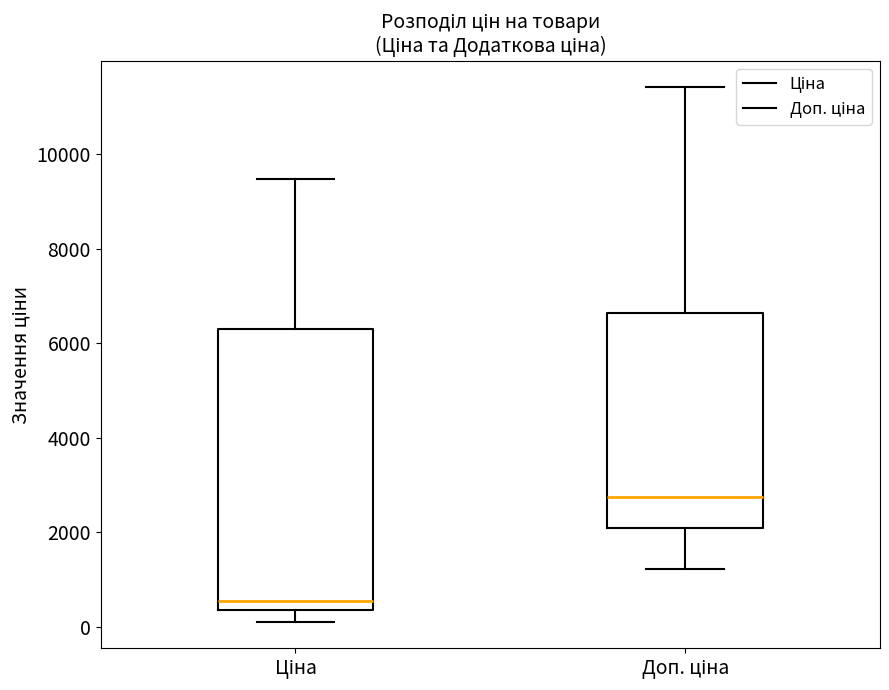

Reading left to right, transcribe this box plot: for each box, give where its median line is, the range the box spans, and where its two whiskers end, as read against the y-axis. The values are not printed on the chart, so give them approximately, as read against the axis.

Ціна: median 600, box 400 to 6400, whiskers 200 to 9400
Доп. ціна: median 2800, box 2000 to 6600, whiskers 1200 to 11400